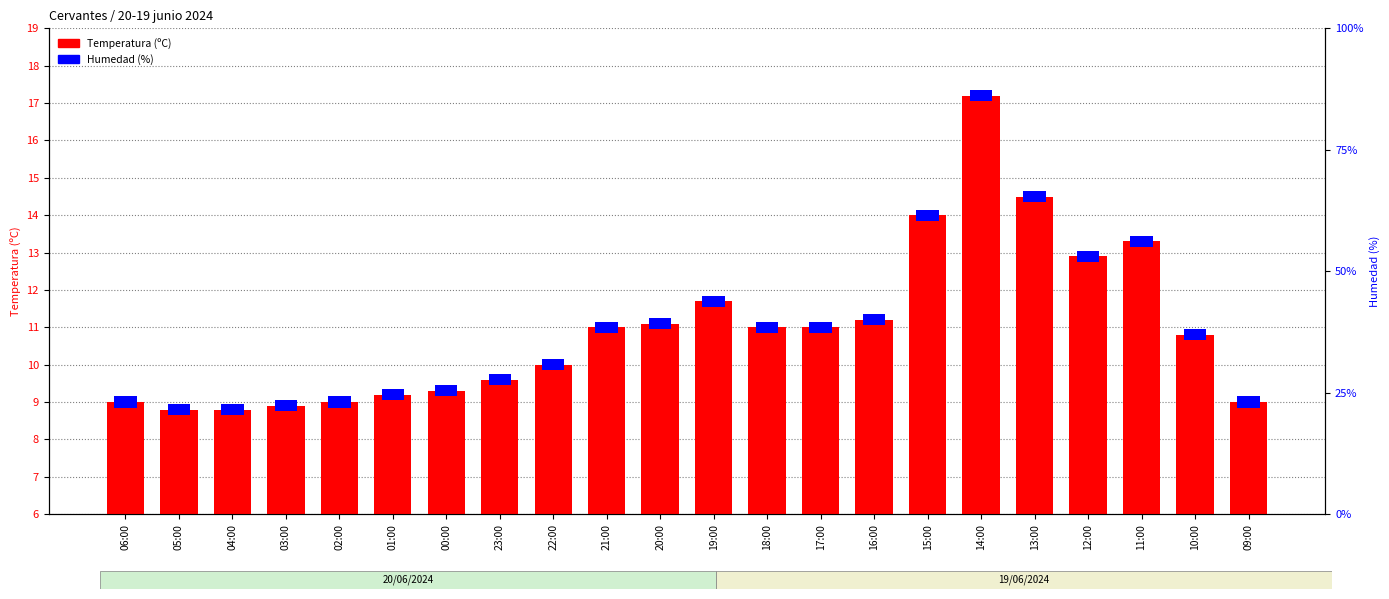

What is the label of the 1st bar from the left?

06:00